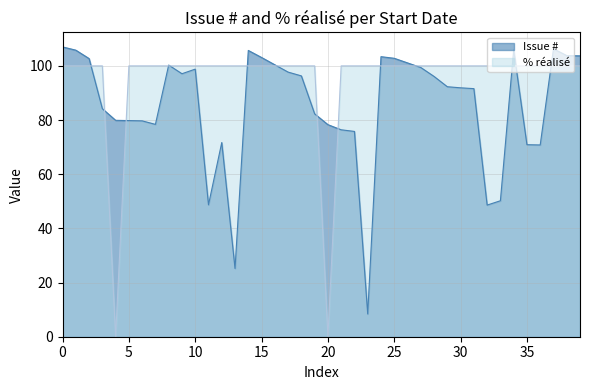

Is the value of Issue # at 27/07/2010 greater than the value of % réalisé at 29/09/2010?

No